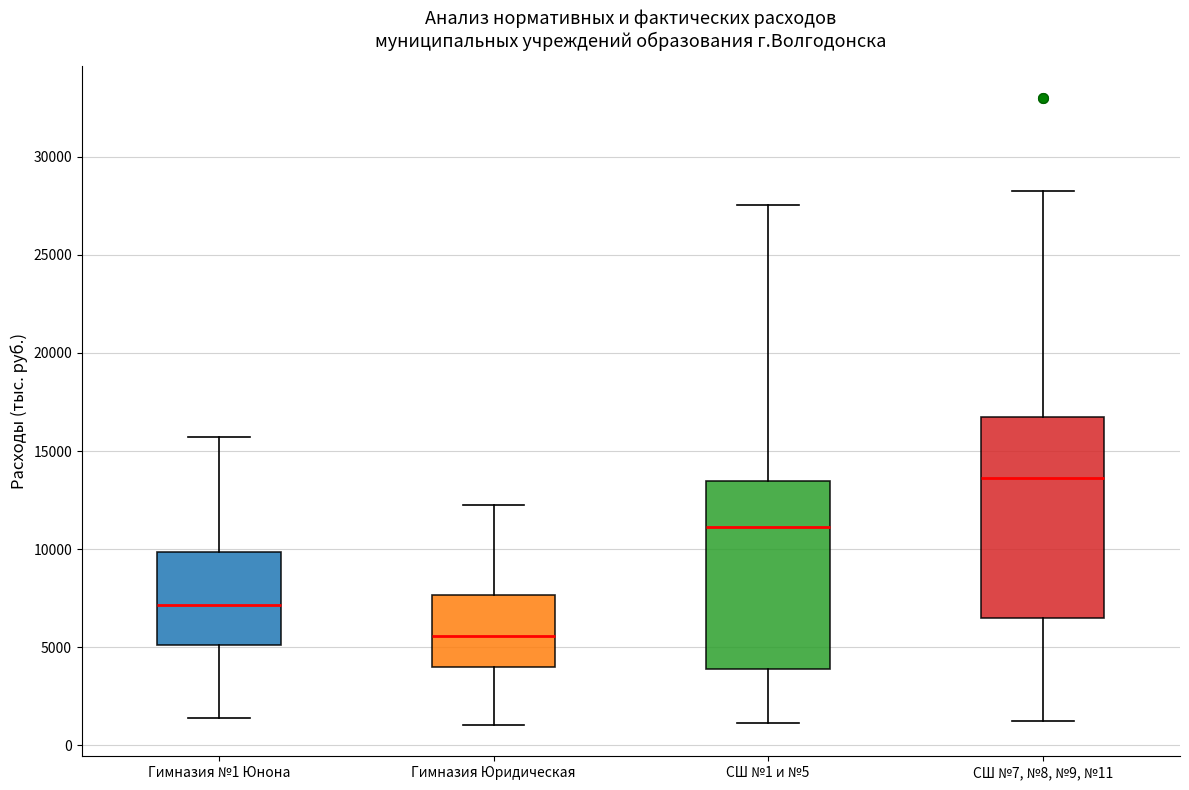

Where does the median line of the box for Гимназия №1 Юнона sit on the y-axis? The values are not printed on the chart, so give them approximately, as read against the axis.

7000